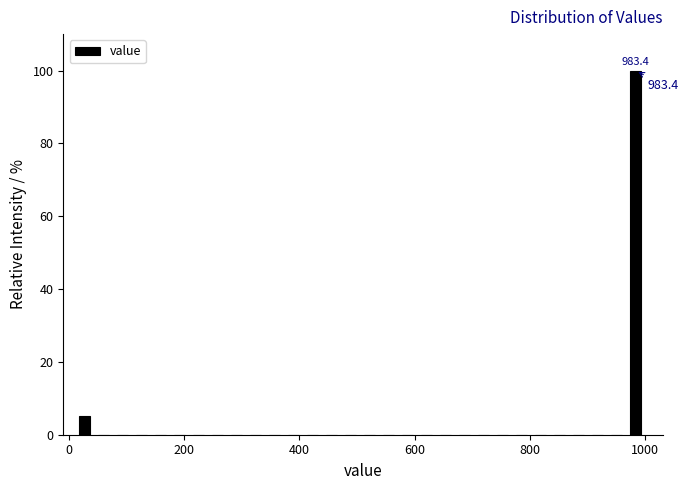

Read against the x-axis, roughly where is the centre of the tallest bar?

980